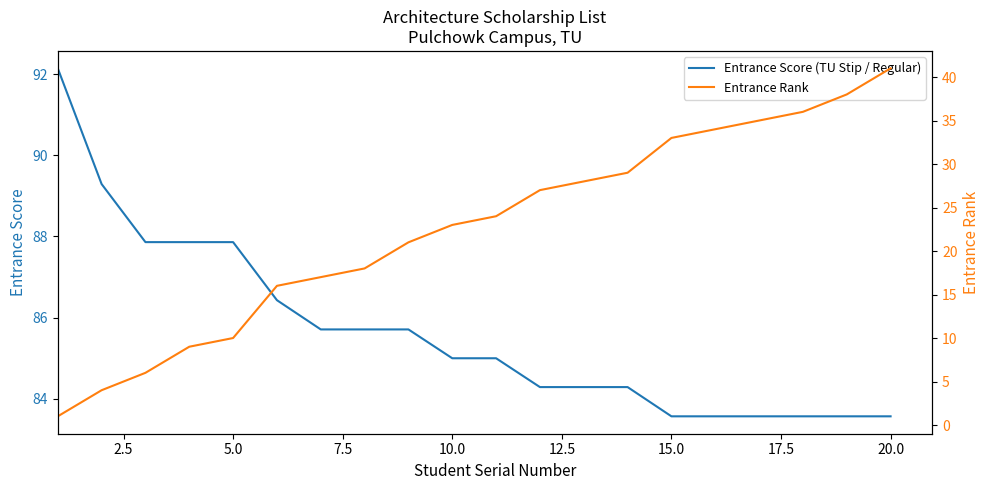

What is the maximum value for Entrance Score (TU Stip / Regular)?

92.1